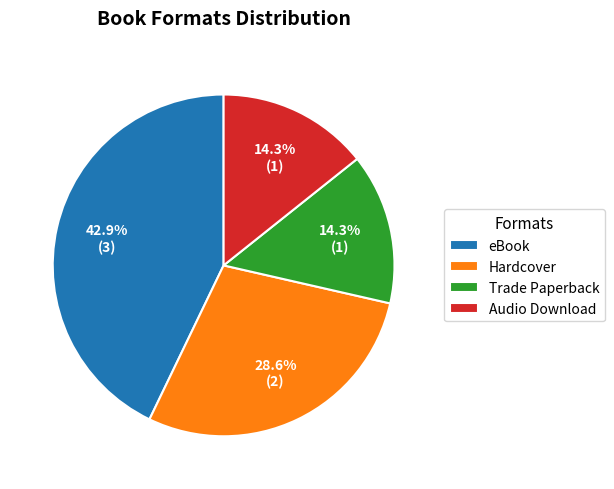

To the nearest percent, what is the average slice percentage?

25%